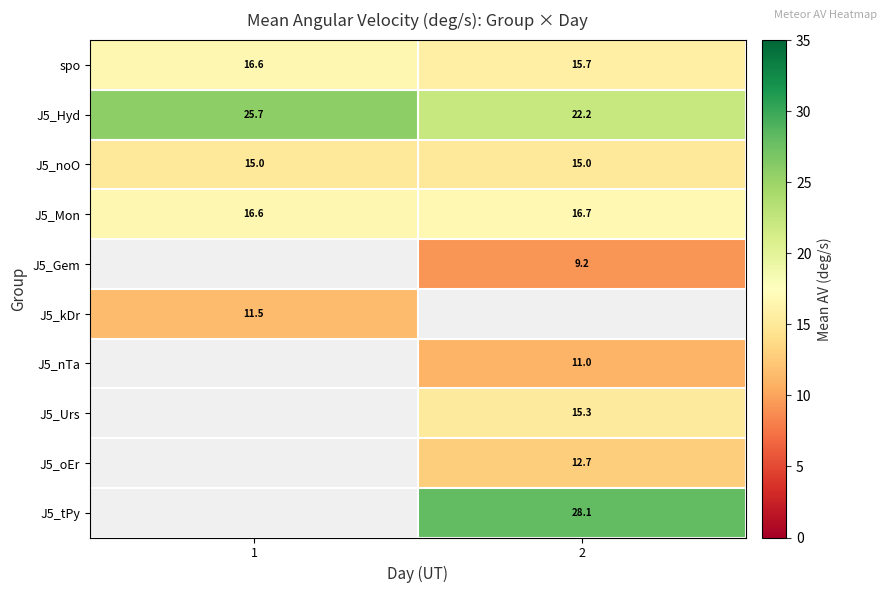

Is it true that J5_kDr equals 11.5 at 1?

True